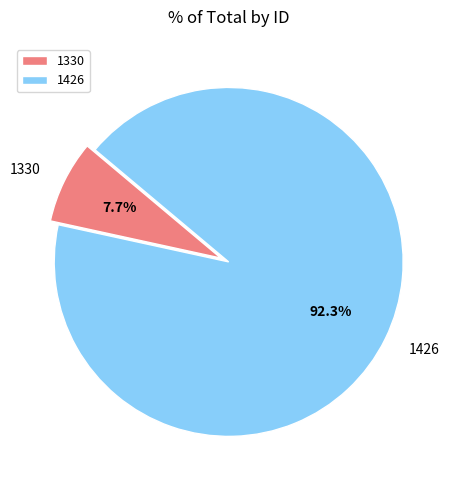

True or false: 1330 accounts for 16% of the total.

False